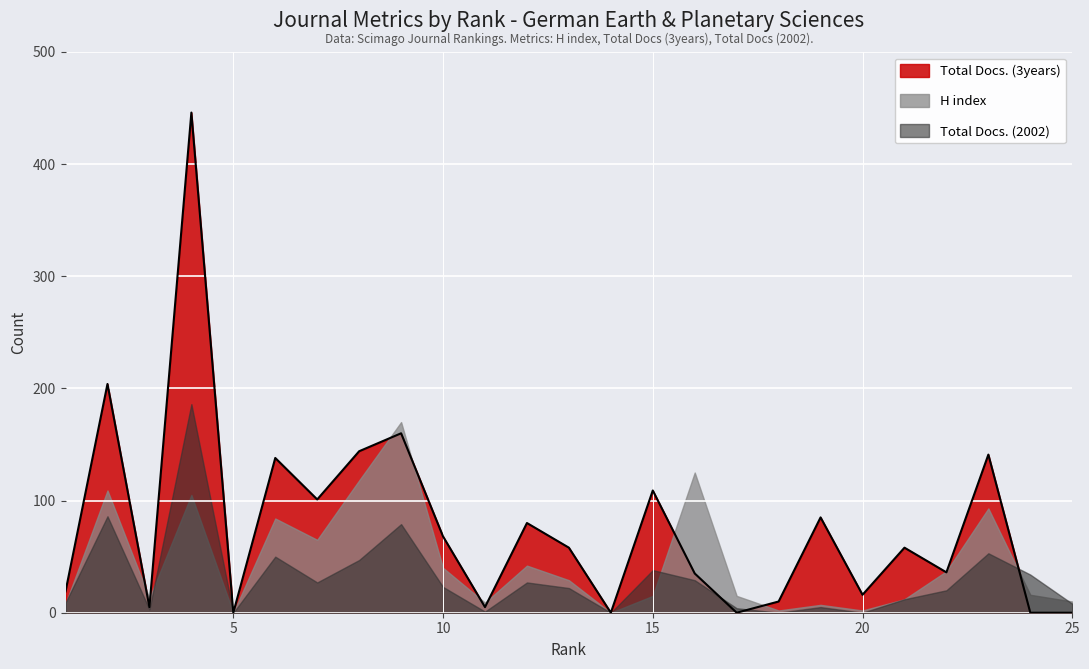

Which series changed the most between 1 and 12?

Total Docs. (3years)